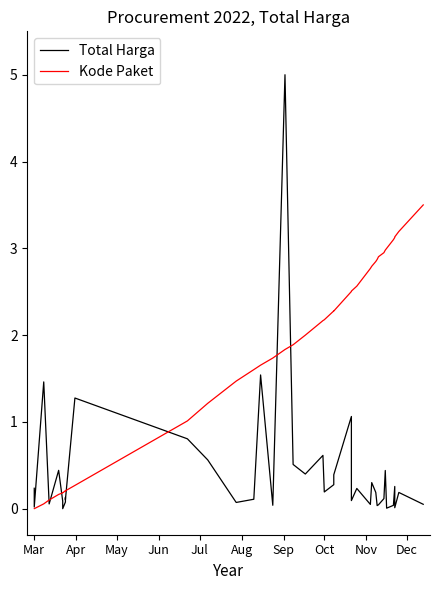

At how many categories does at least one series exceed 0?

40